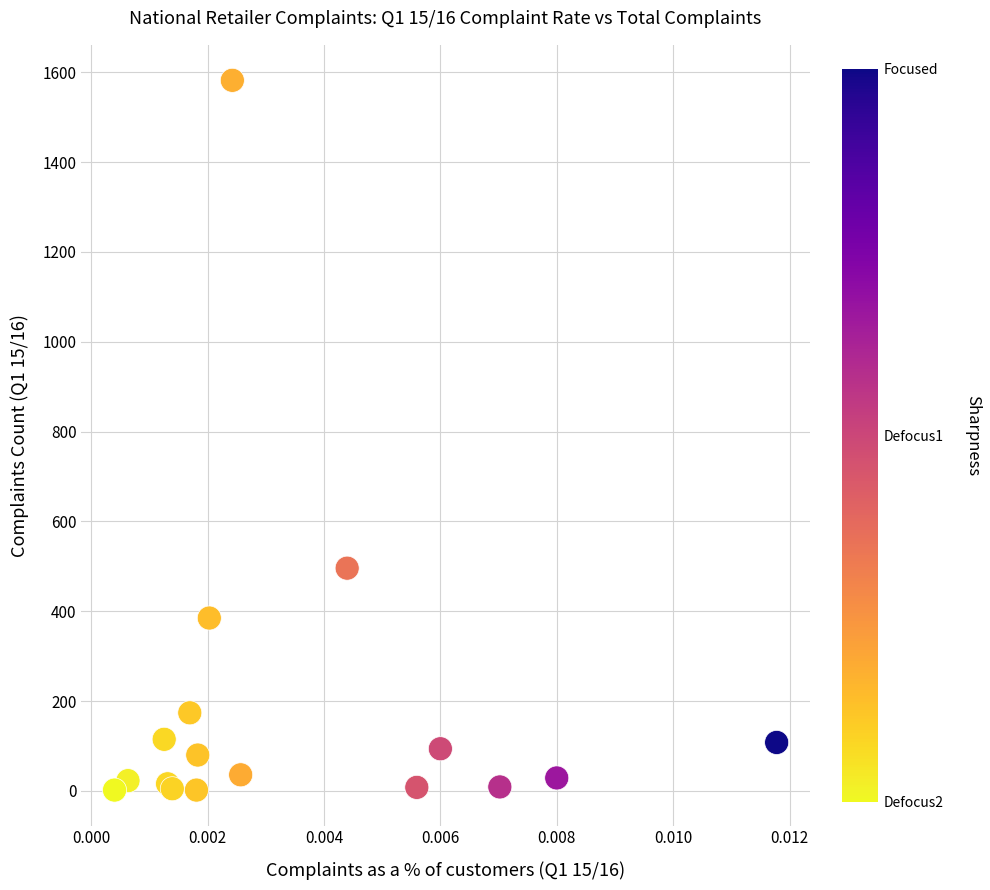

What Y value in the scatter plot is closest to 792?

496